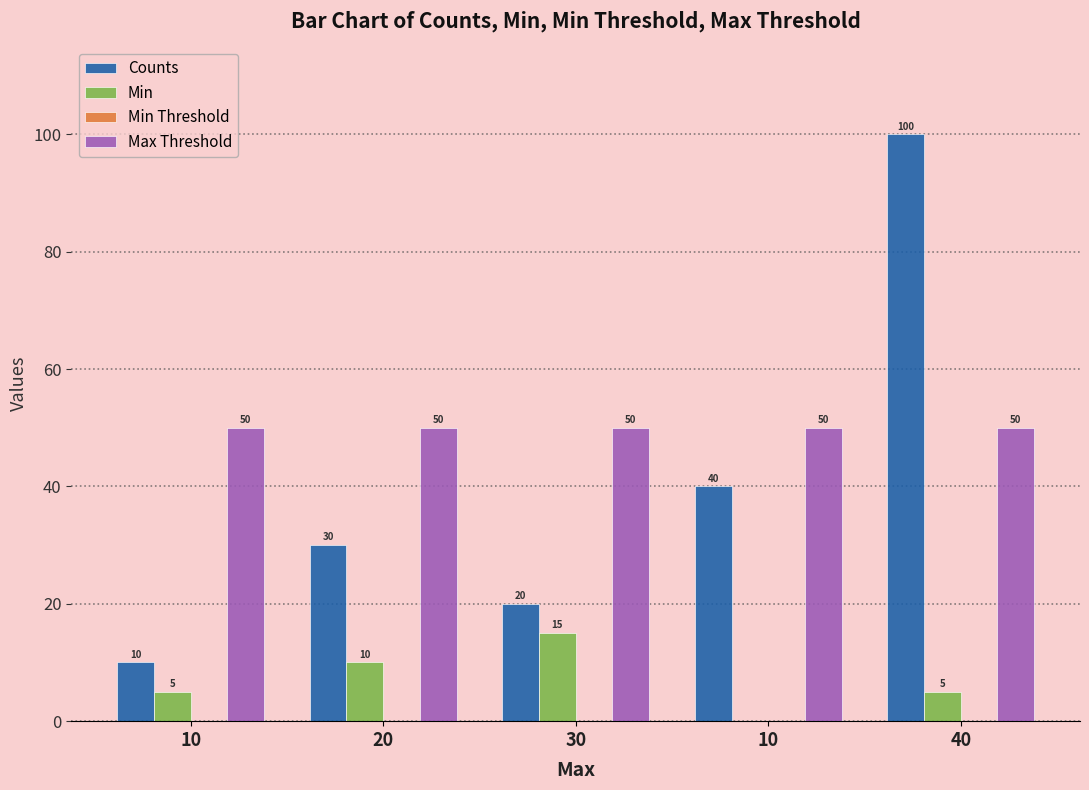

Is it true that Min equals 5 at 10?

True